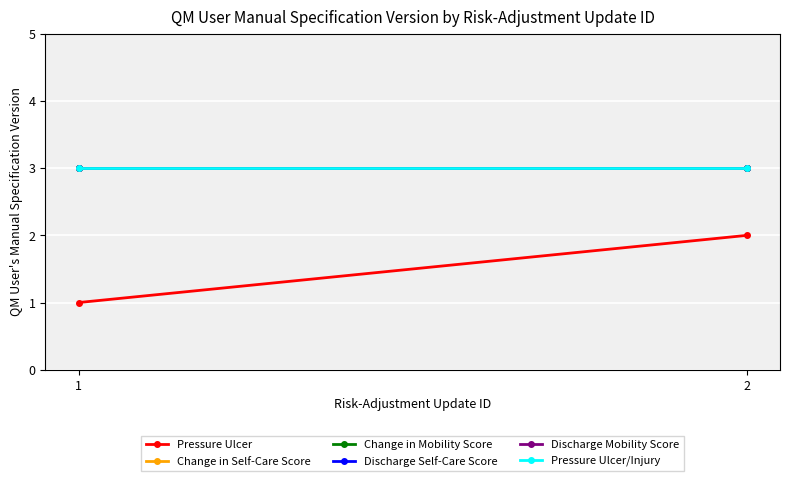

Which has a higher value, 2 or 1?

2